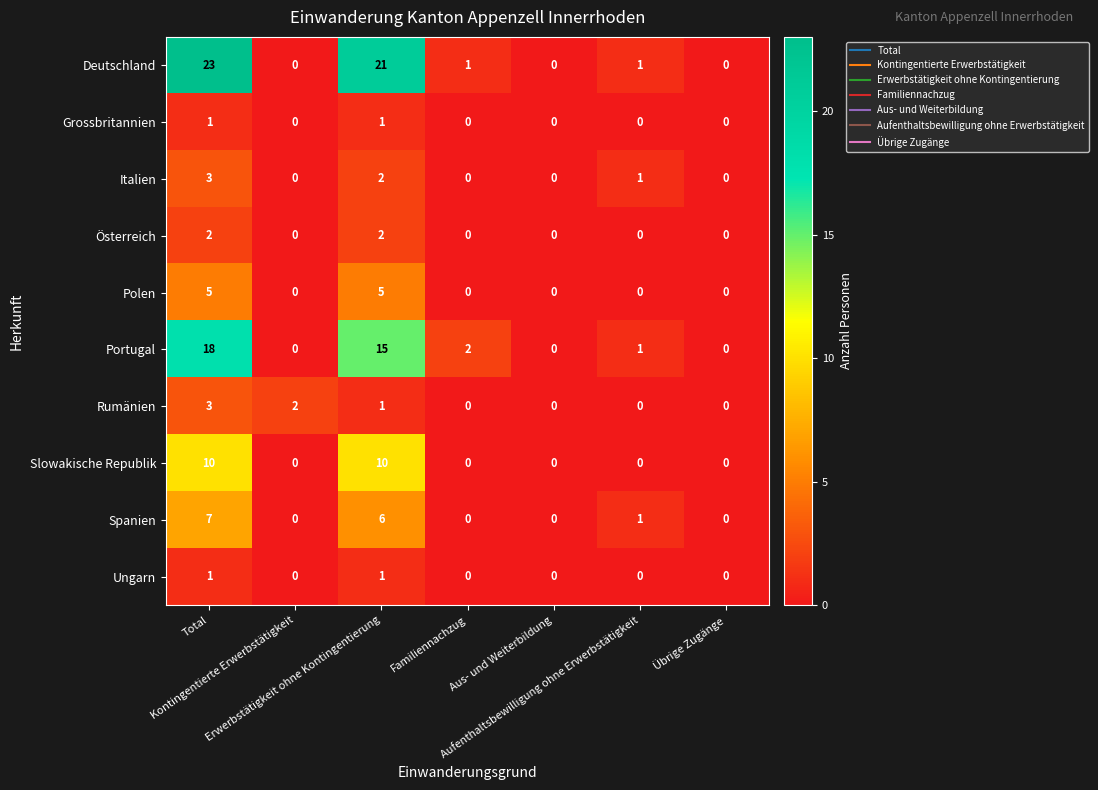

Between Total and Aufenthaltsbewilligung ohne Erwerbstätigkeit, which series saw the biggest shift?

Deutschland